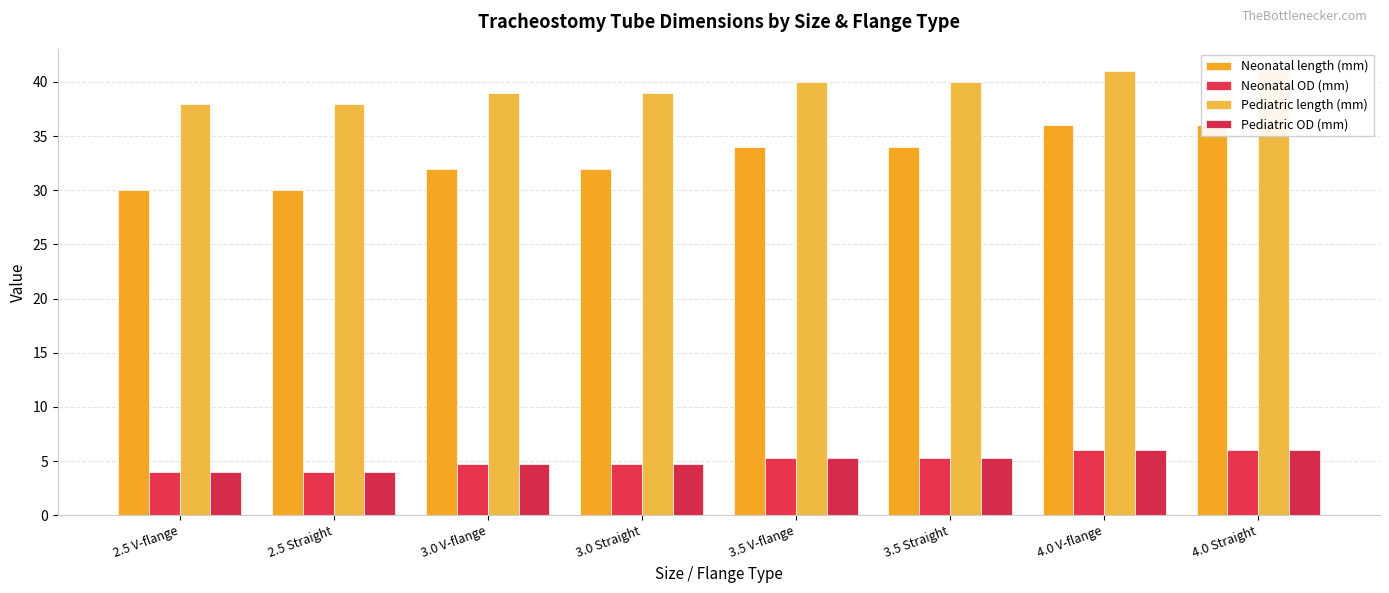

At which label does Neonatal length (mm) first exceed 34?

4.0 V-flange